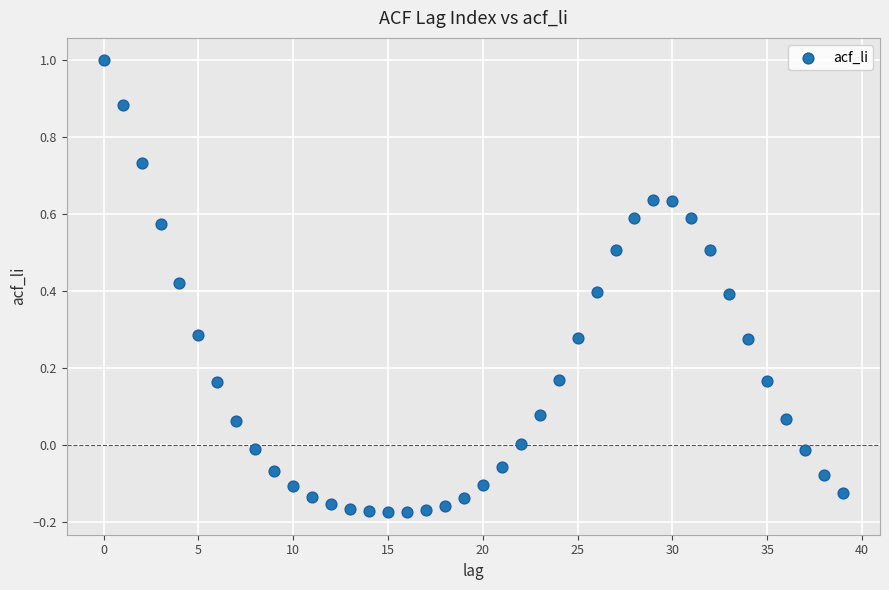

What is the range of Y values (max minus min)?

1.2